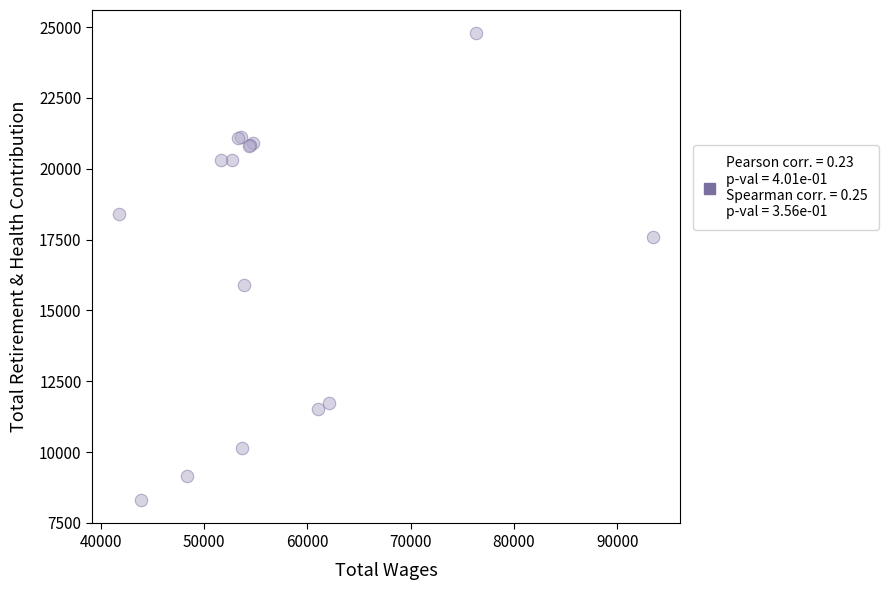

What Y value in the scatter plot is closest to 16540?

15894